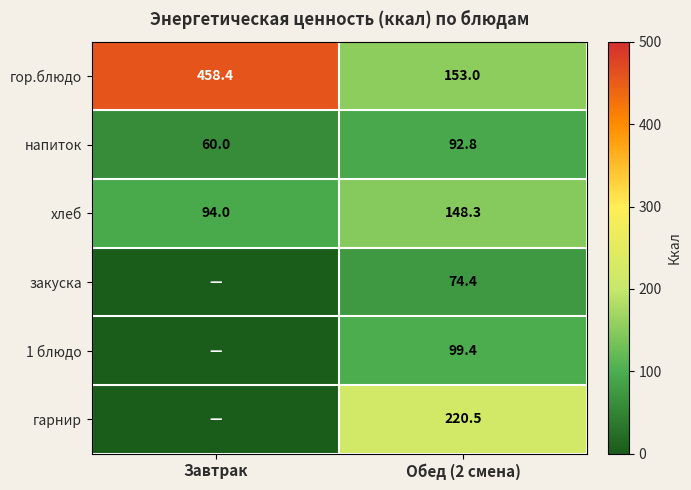

At which label does напиток reach its peak?

Обед (2 смена)